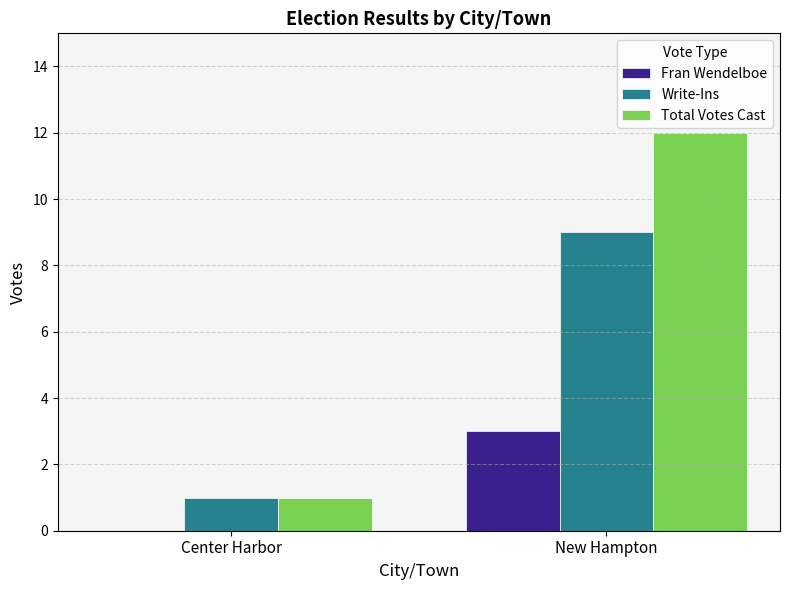

What are all the series names shown in the legend?

Fran Wendelboe, Write-Ins, Total Votes Cast